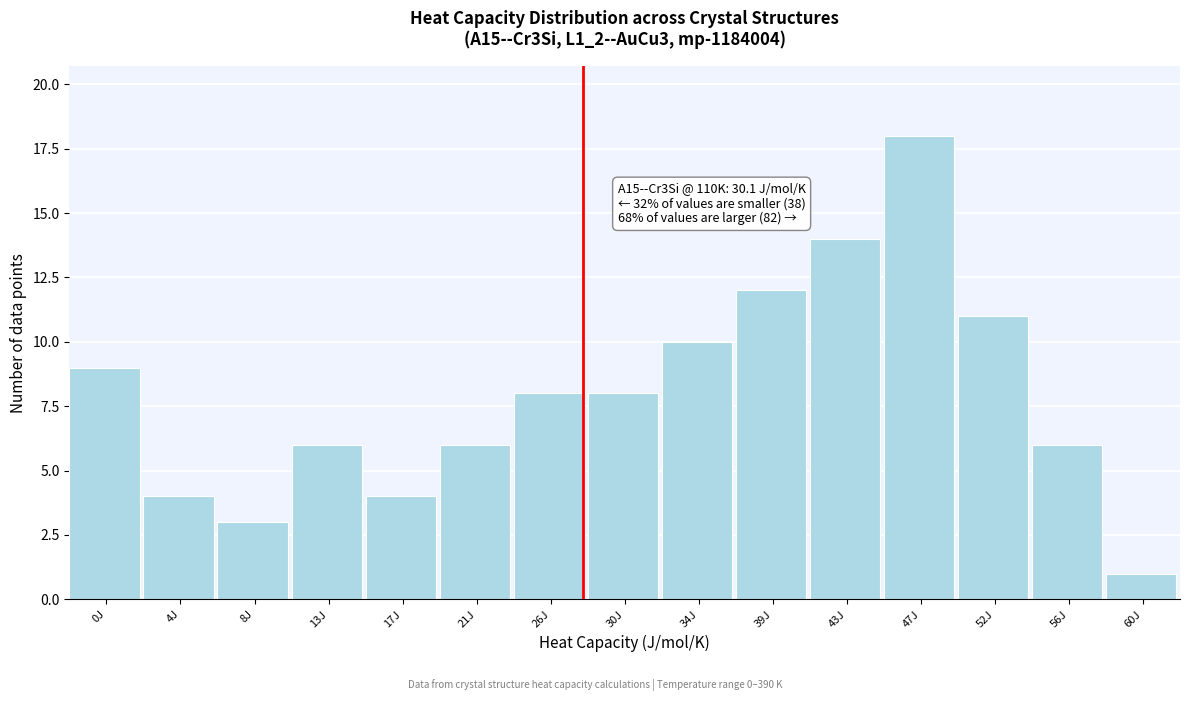

Reading right to left, extract all data points from this chart.

1	6	11	18	14	12	10	8	8	6	4	6	3	4	9